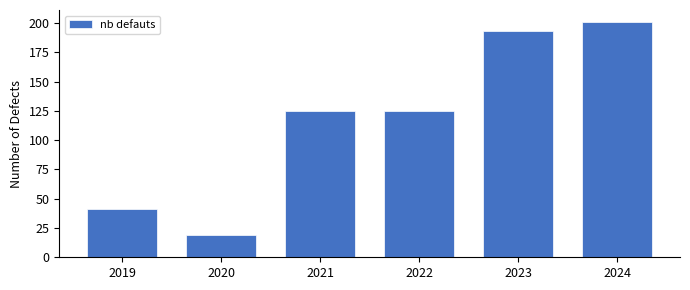

Reading left to right, list all the values displayed in this chart.

2019=41	2020=19	2021=125	2022=125	2023=193	2024=201